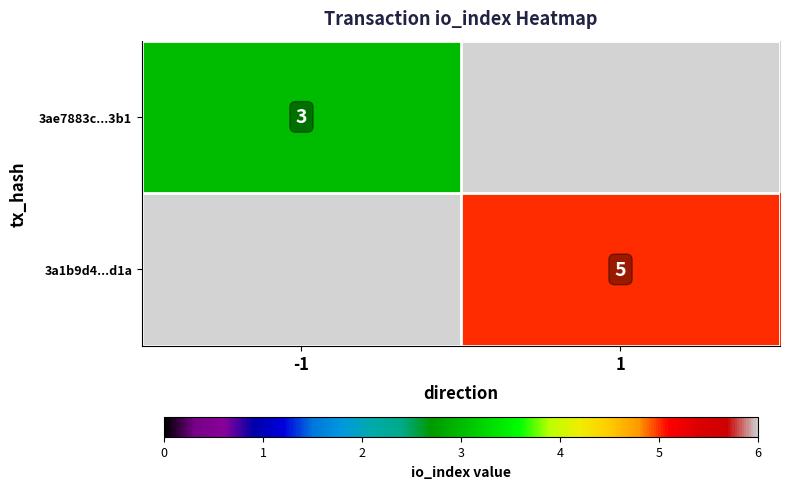

The 3ae7883c...3b1 series shows 1 at -1. True or false?

False